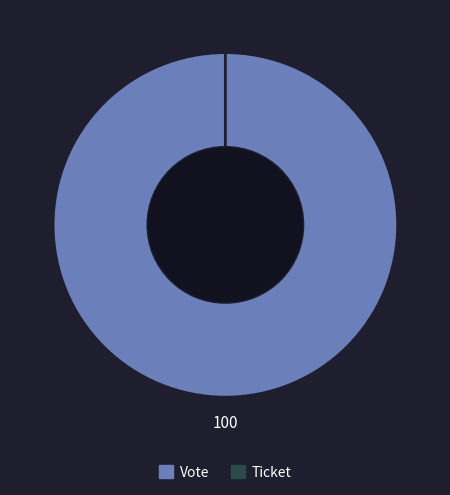

Is it true that Ticket is 0% of the pie?

True